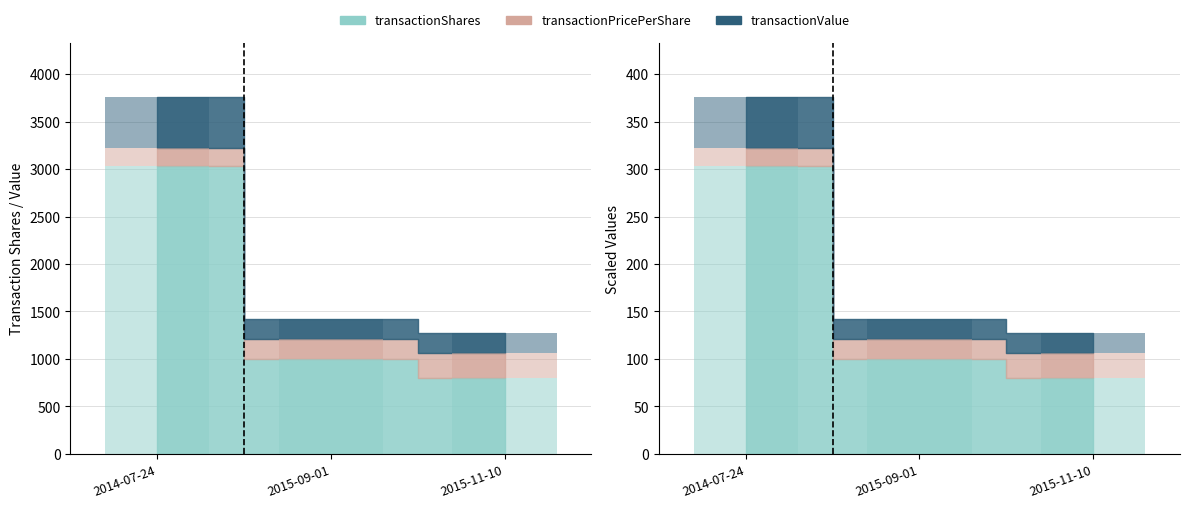

What is the label of the 3rd bar from the left?

2015-11-10